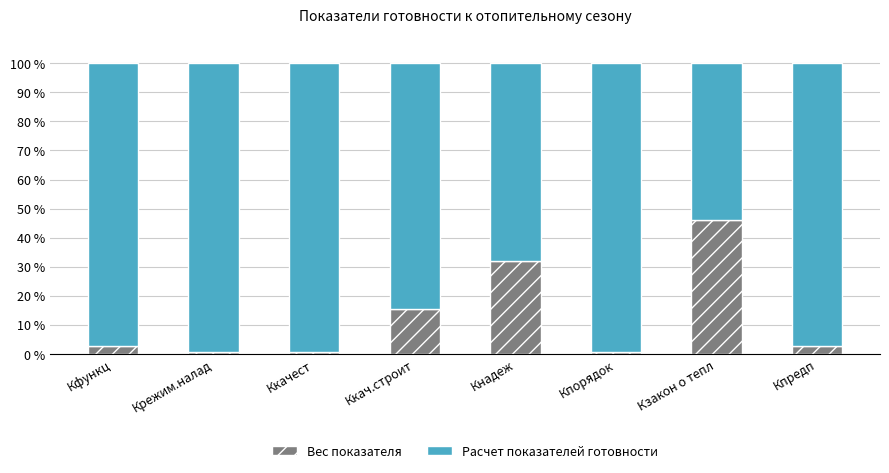

How many bars are there in total?

8